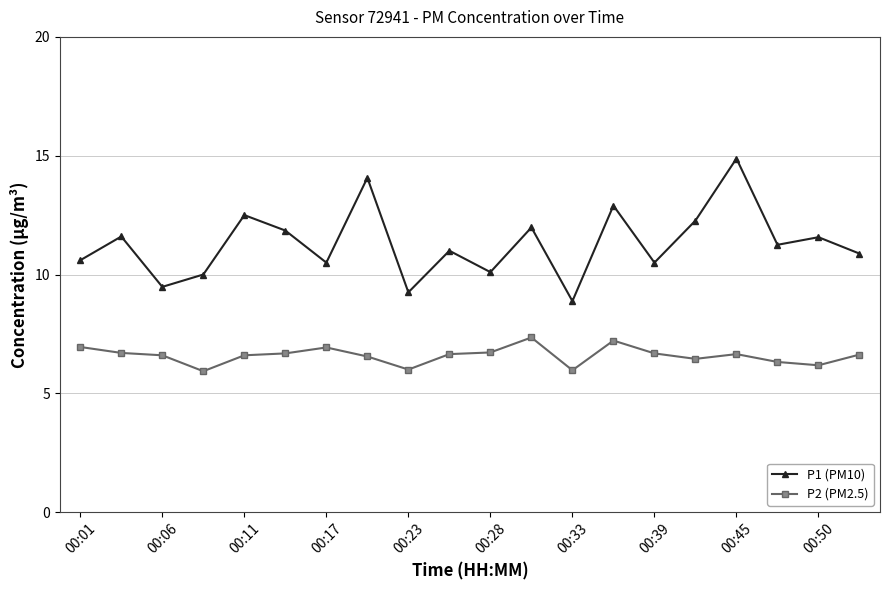

True or false: P1 (PM10) has more than 1 points higher than both neighbors.

True